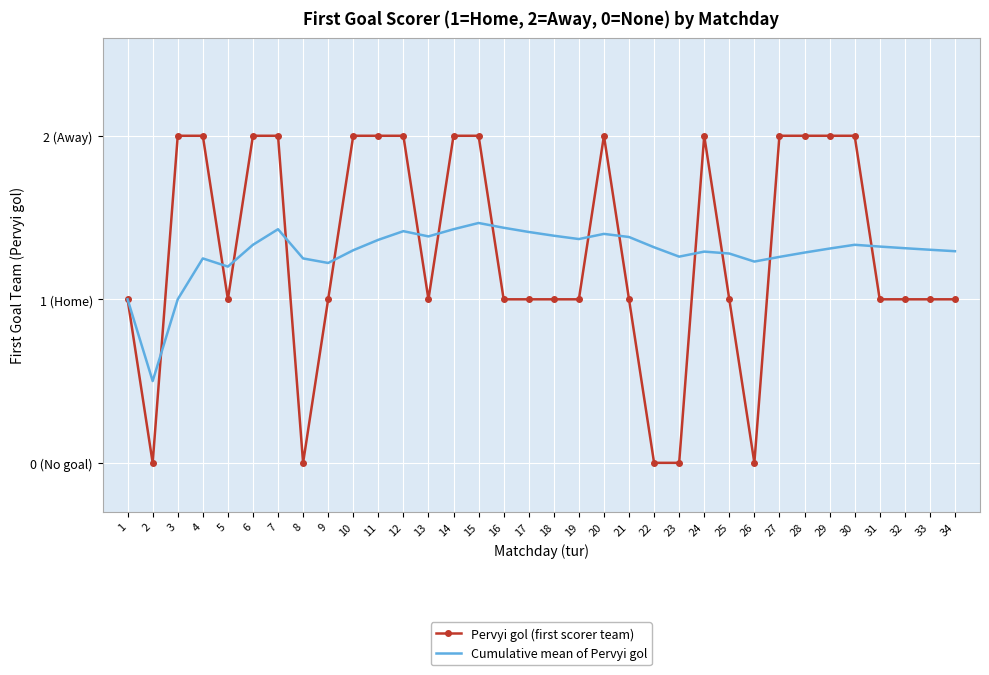

List the series in order of their overall mean, highest first.

Pervyi gol (first scorer team), Cumulative mean of Pervyi gol